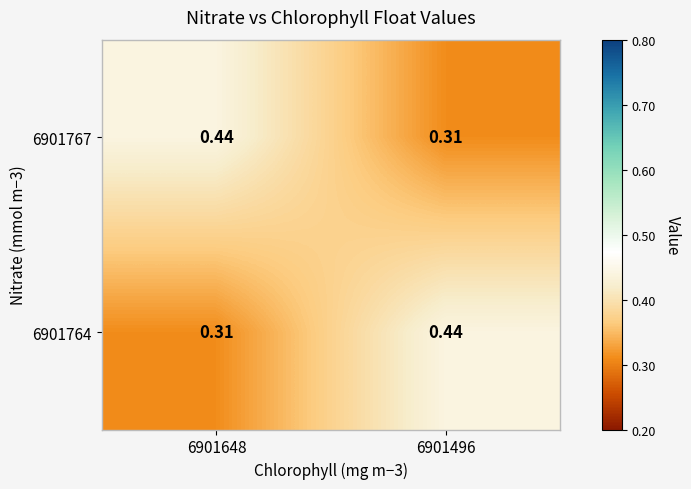

At how many categories does at least one series exceed 0?

2